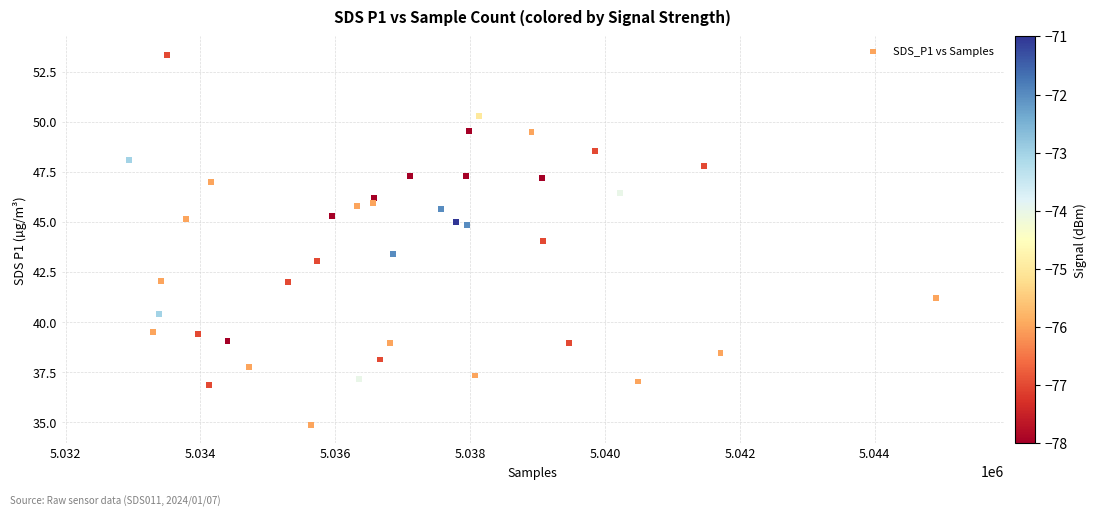

What is the range of X values (max minus min)?

11965.0